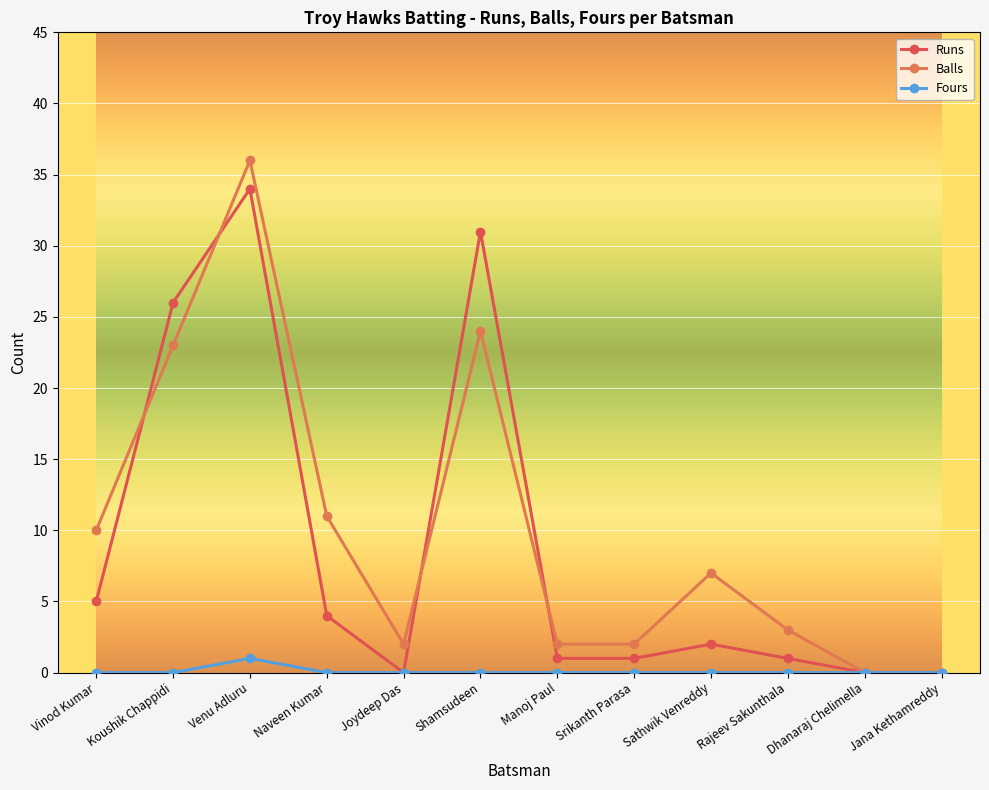

Reading right to left, transcribe all the data shown in this chart.

Runs: 0	0	1	2	1	1	31	0	4	34	26	5
Balls: 0	0	3	7	2	2	24	2	11	36	23	10
Fours: 0	0	0	0	0	0	0	0	0	1	0	0